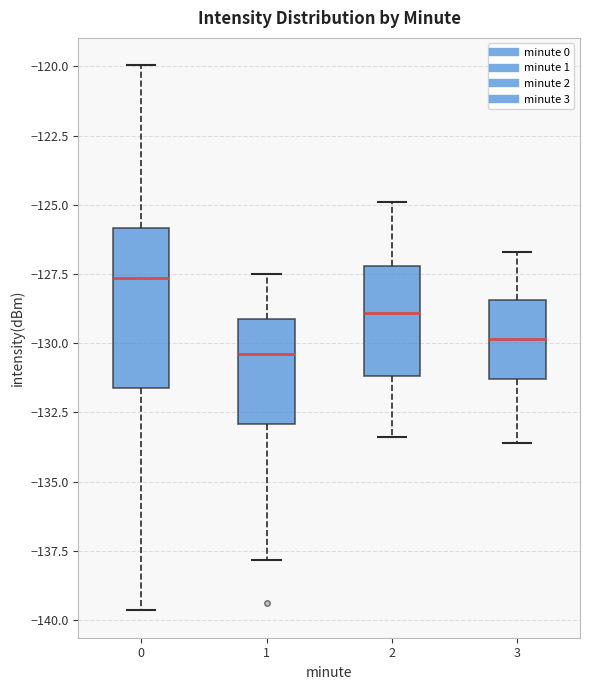

Reading left to right, read every box against the y-axis: the position of its median line, the range the box covers, and the ends of its whiskers. The values are not printed on the chart, so give them approximately, as read against the axis.

0: median -127.5, box -131.5 to -126.0, whiskers -139.5 to -120.0
1: median -130.5, box -133.0 to -129.0, whiskers -138.0 to -127.5
2: median -129.0, box -131.0 to -127.0, whiskers -133.5 to -125.0
3: median -130.0, box -131.5 to -128.5, whiskers -133.5 to -126.5